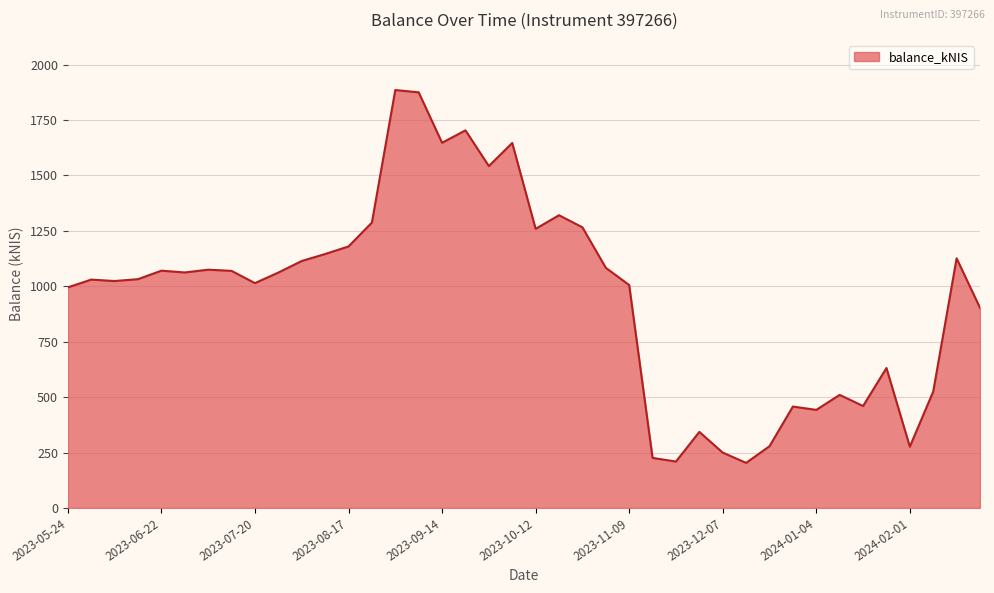

What is the minimum value shown in the chart?

203.6